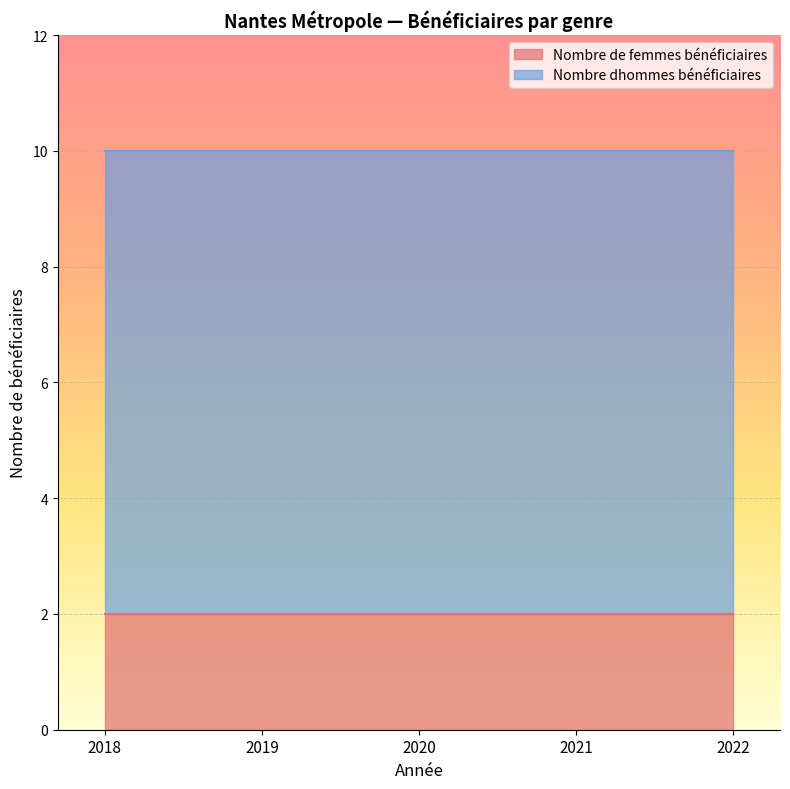

What is the total value across all series at 2020?

10